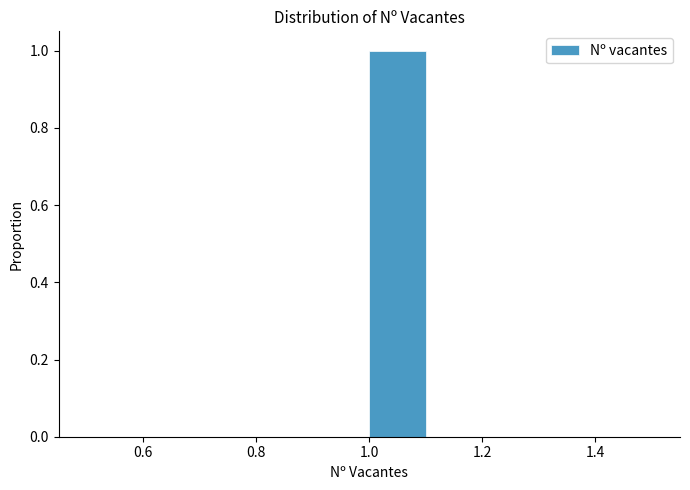

How tall is the bar that spans 1.0 to 1.1 on the x-axis? The values are not printed on the chart, so give them approximately, as read against the axis.

1